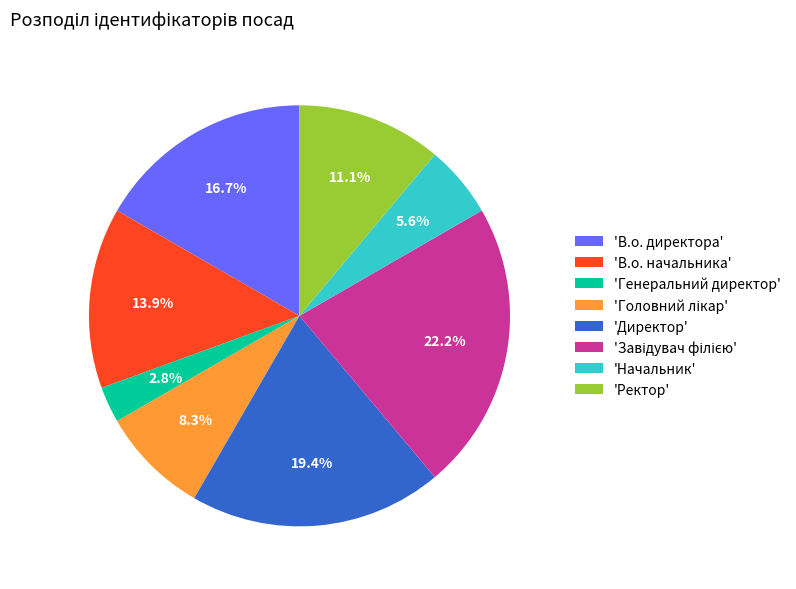

How much of the chart is everything except 'В.о. директора'?

83.3%